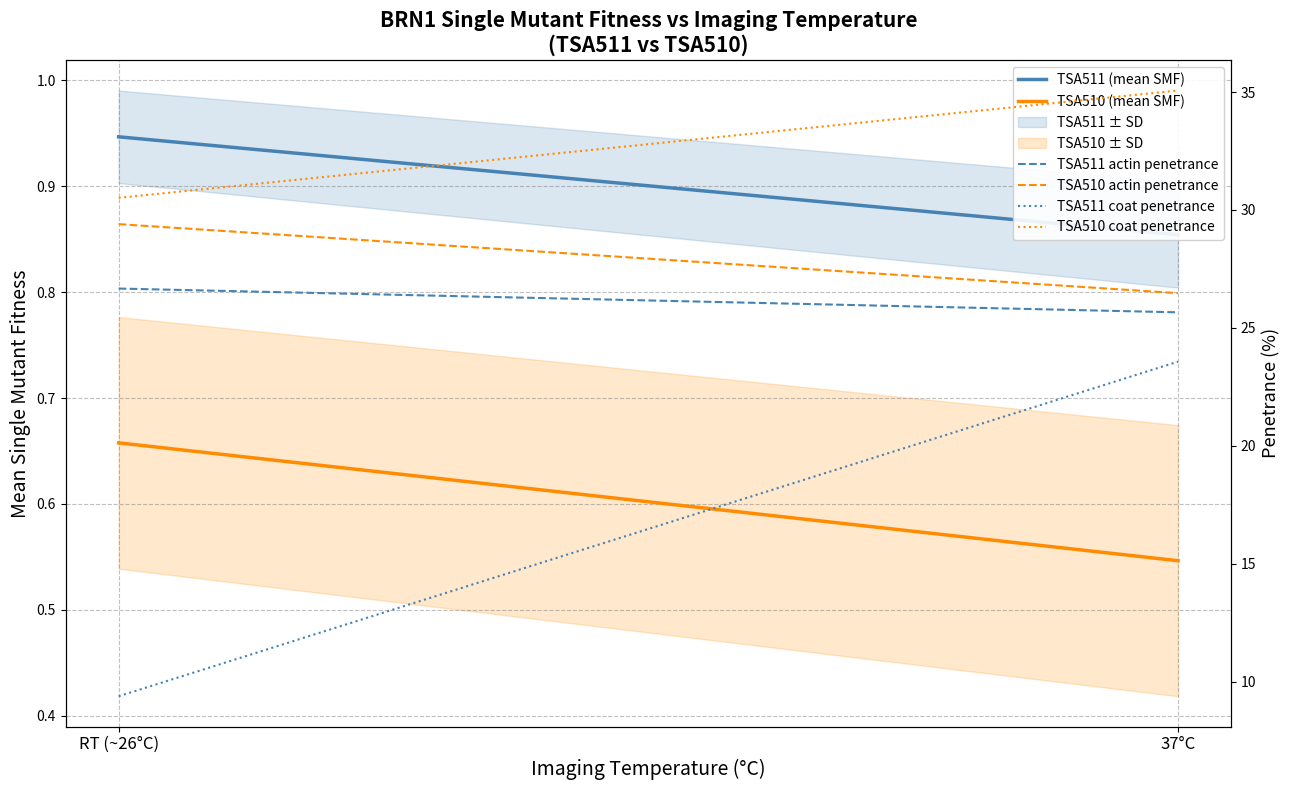

Where is TSA510 coat penetrance nearest to the value 32?

RT (~26°C)